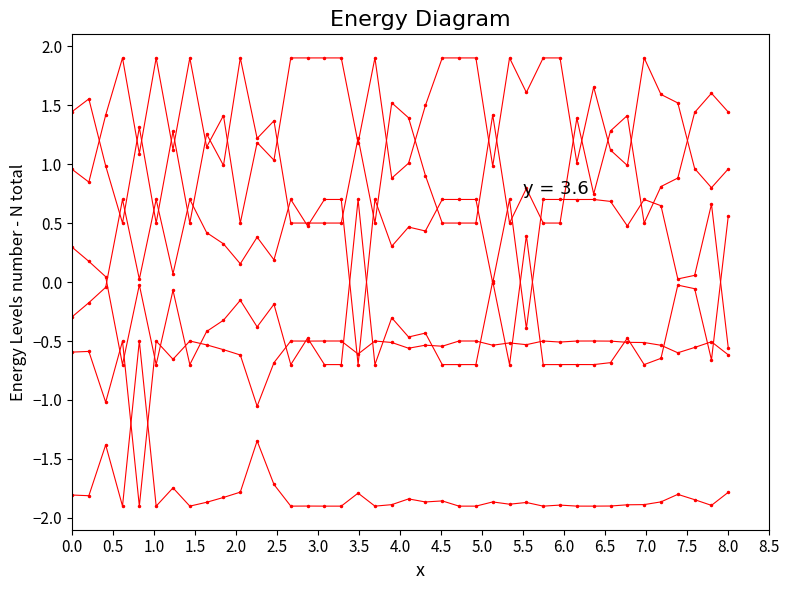

Does the chart have visible grid lines?

No